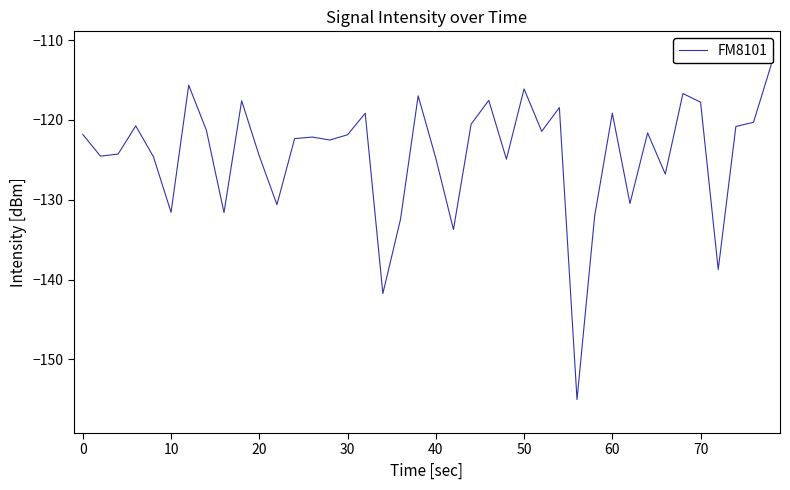

What is the maximum value shown in the chart?

-113.1